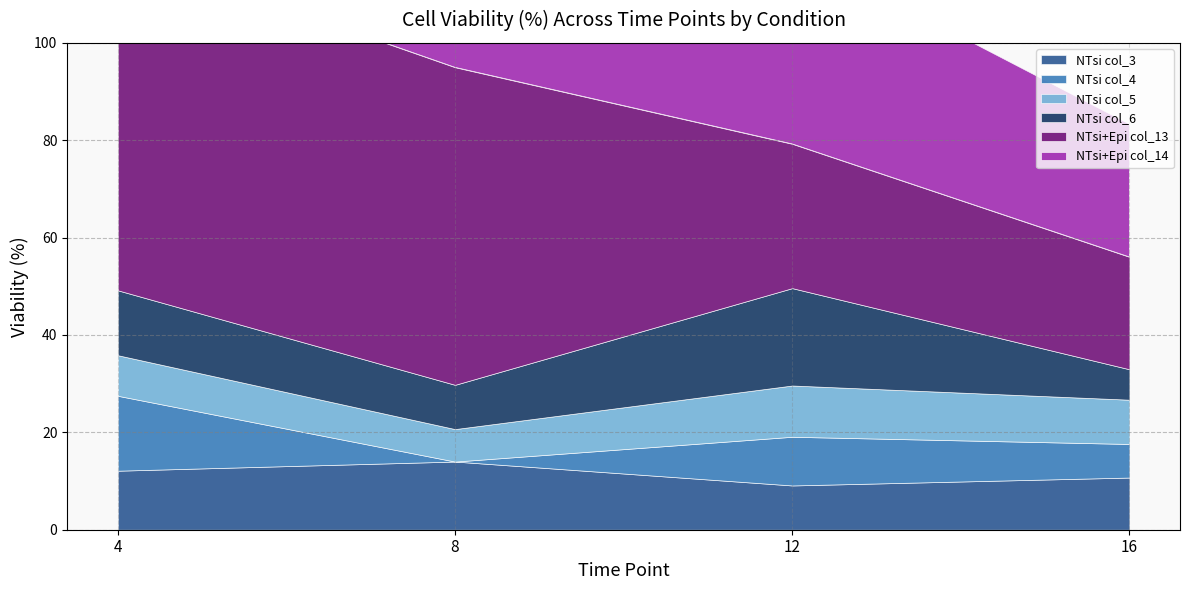

What are all the series names shown in the legend?

NTsi col_3, NTsi col_4, NTsi col_5, NTsi col_6, NTsi+Epi col_13, NTsi+Epi col_14